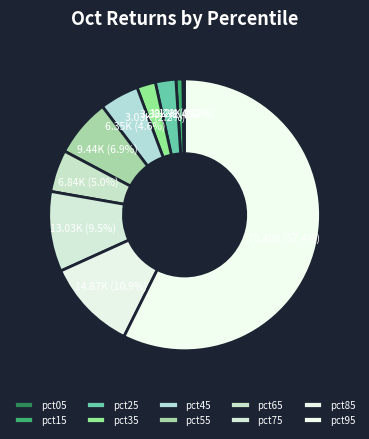

How many segments does this pie chart have?

10